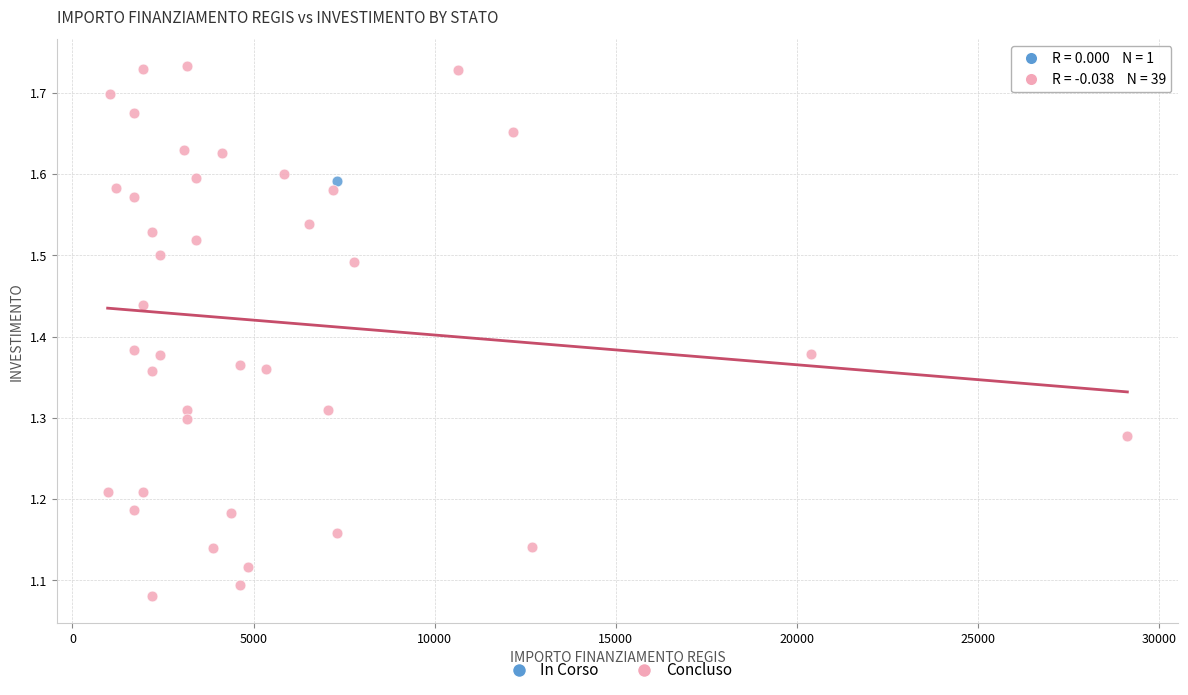

What are all the series names shown in the legend?

In Corso, Concluso